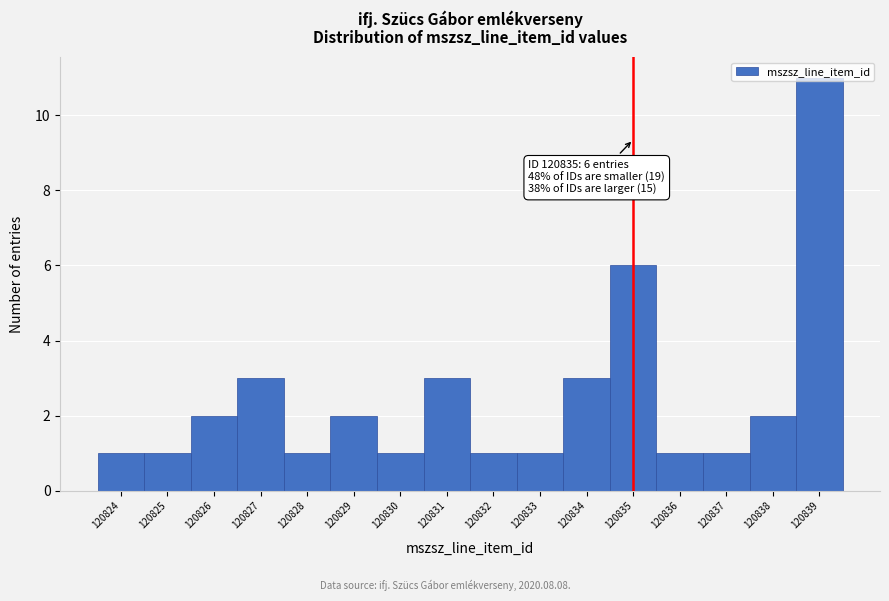

Over which range of the x-axis is the bar tallest?

120838.5 to 120839.5